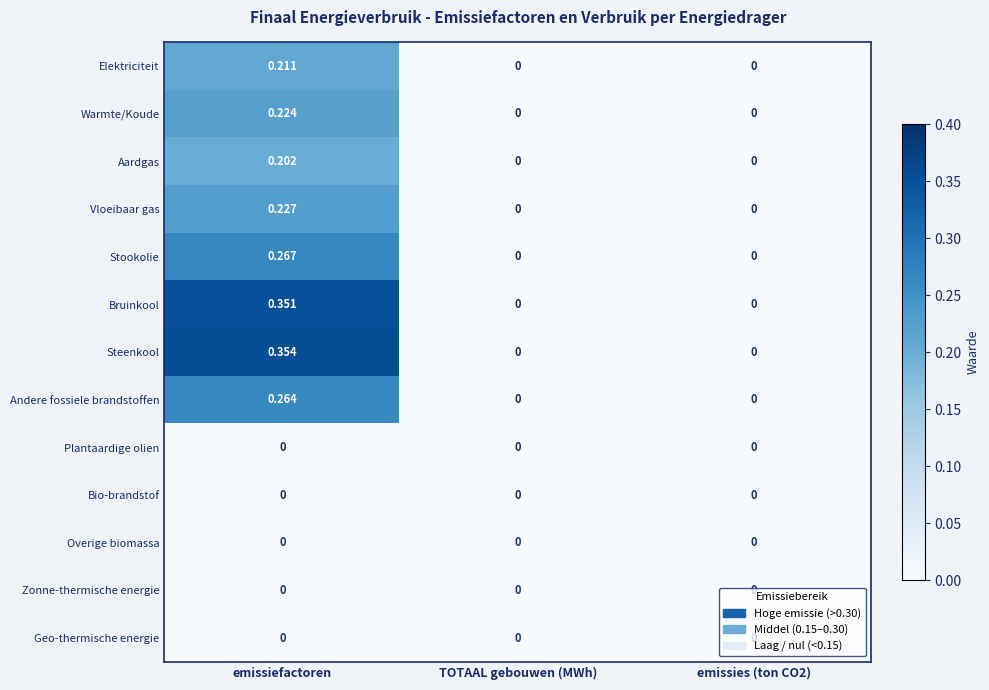

Which series changed the most between emissiefactoren and TOTAAL gebouwen (MWh)?

Steenkool